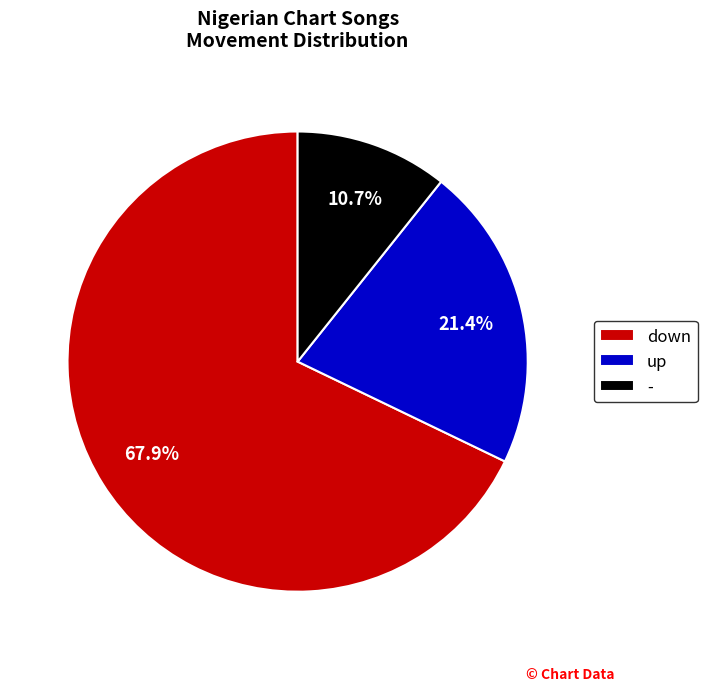

Which category has the biggest portion of the pie?

down